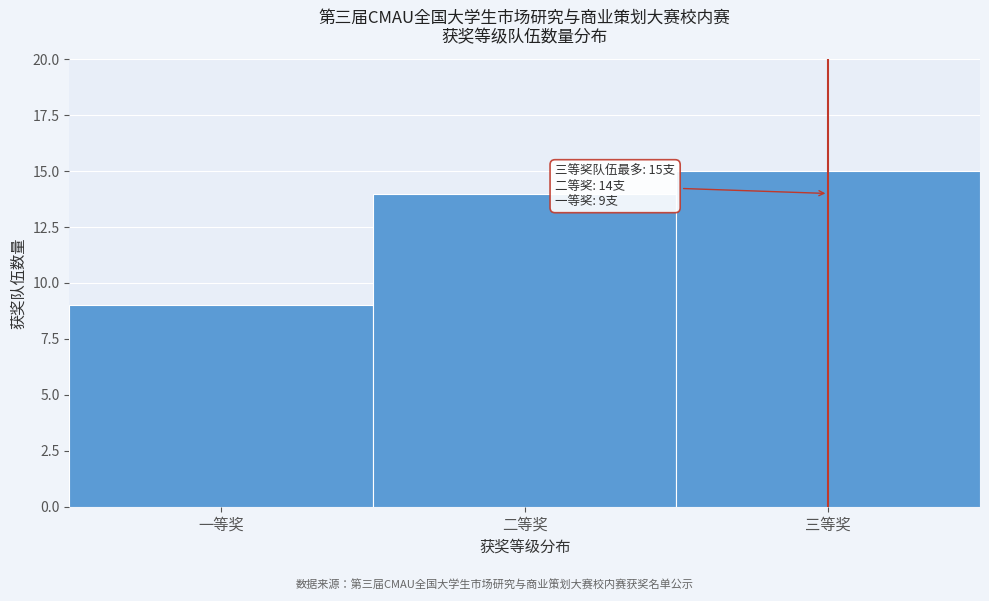

Reading right to left, what are all the values shown in this chart?

三等奖=15	二等奖=14	一等奖=9